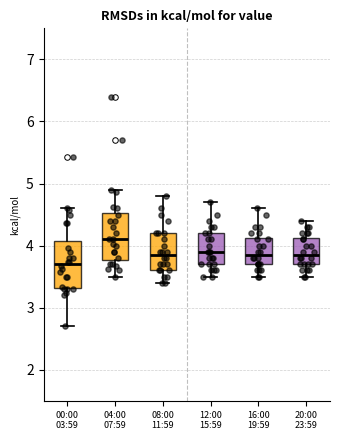

Reading left to right, read every box against the y-axis: the position of its median line, the range the box covers, and the ends of its whiskers. The values are not printed on the chart, so give them approximately, as read against the axis.

00:00 03:59: median 3.7, box 3.3 to 4.1, whiskers 2.7 to 4.6
04:00 07:59: median 4.1, box 3.8 to 4.5, whiskers 3.5 to 4.9
08:00 11:59: median 3.9, box 3.6 to 4.2, whiskers 3.4 to 4.8
12:00 15:59: median 3.9, box 3.7 to 4.2, whiskers 3.5 to 4.7
16:00 19:59: median 3.9, box 3.7 to 4.1, whiskers 3.5 to 4.6
20:00 23:59: median 3.9, box 3.7 to 4.1, whiskers 3.5 to 4.4